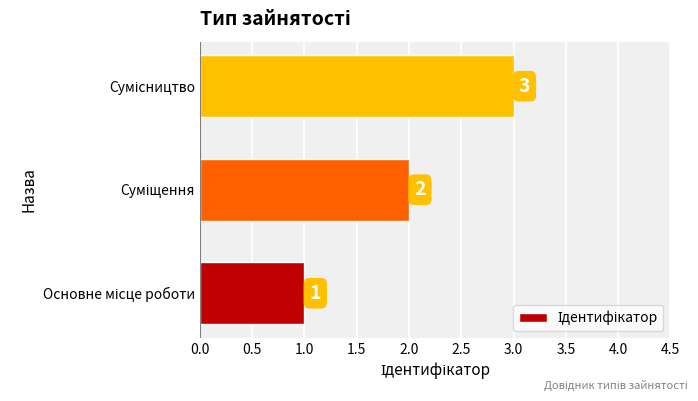

What is the sum of all values?

6